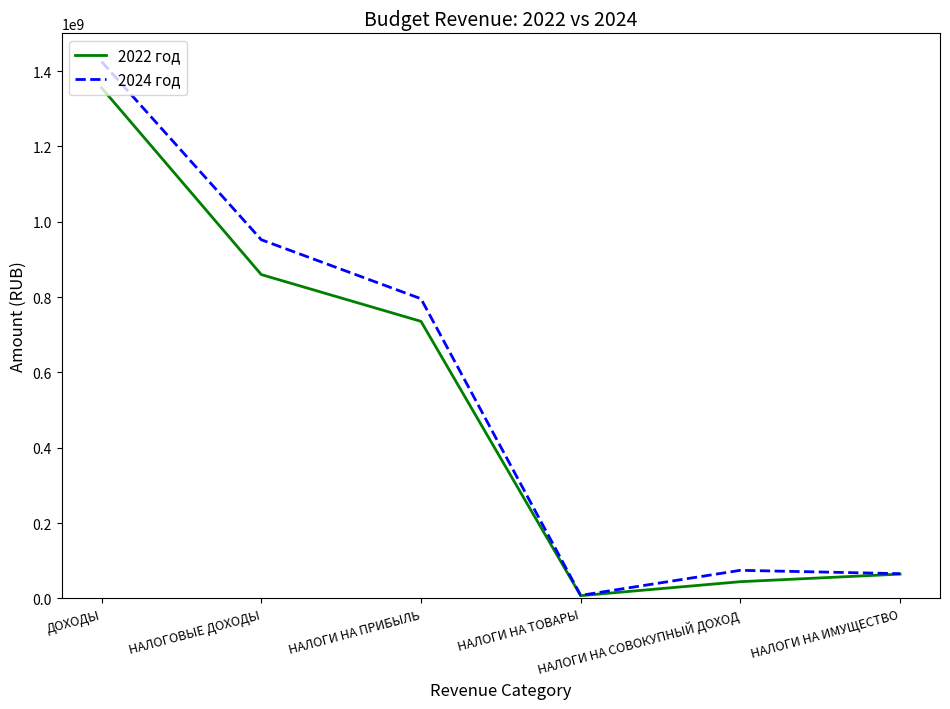

Is the value of 2022 год at НАЛОГИ НА ТОВАРЫ greater than the value of 2024 год at НАЛОГОВЫЕ ДОХОДЫ?

No